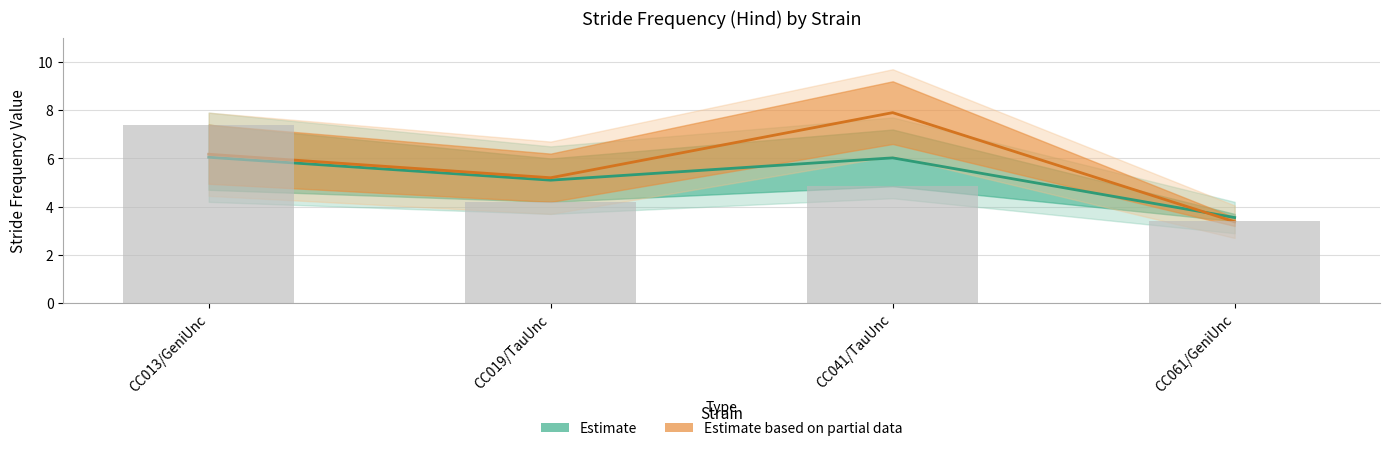

What is the maximum value for stride_freq_hind_L_f?

7.4